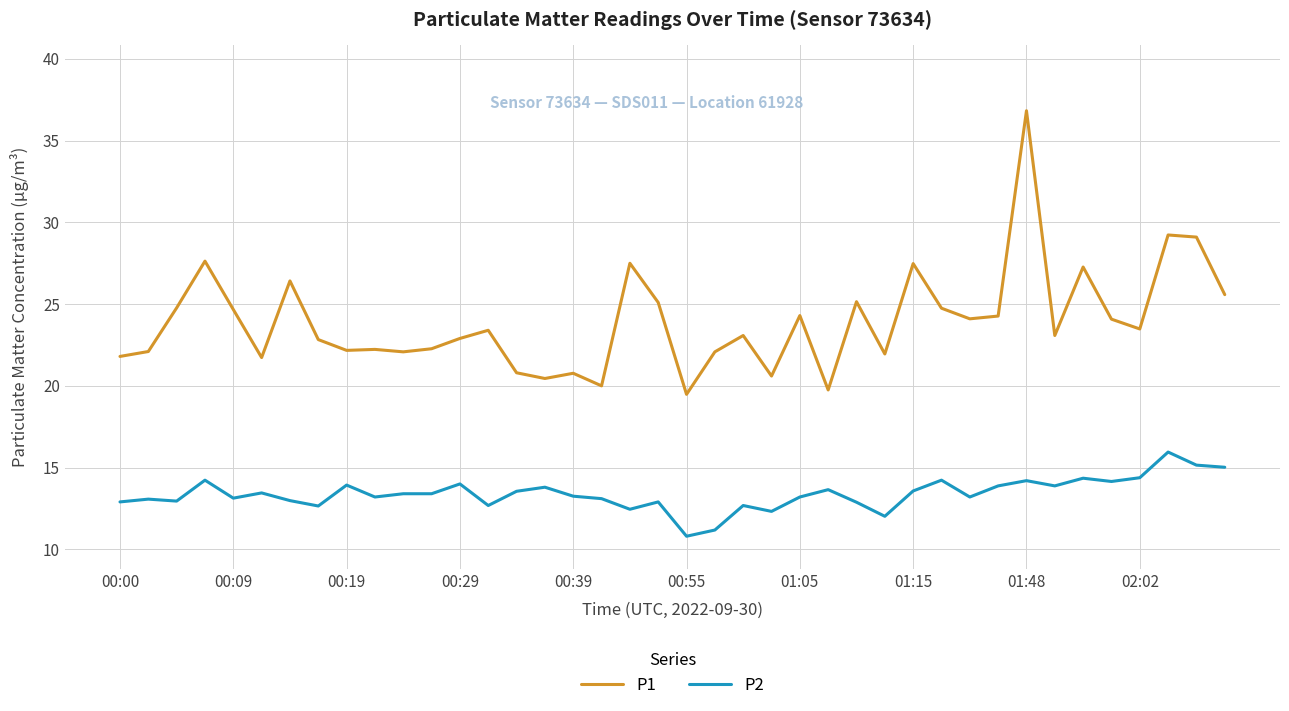

Which series has the largest total across all categories?

P1